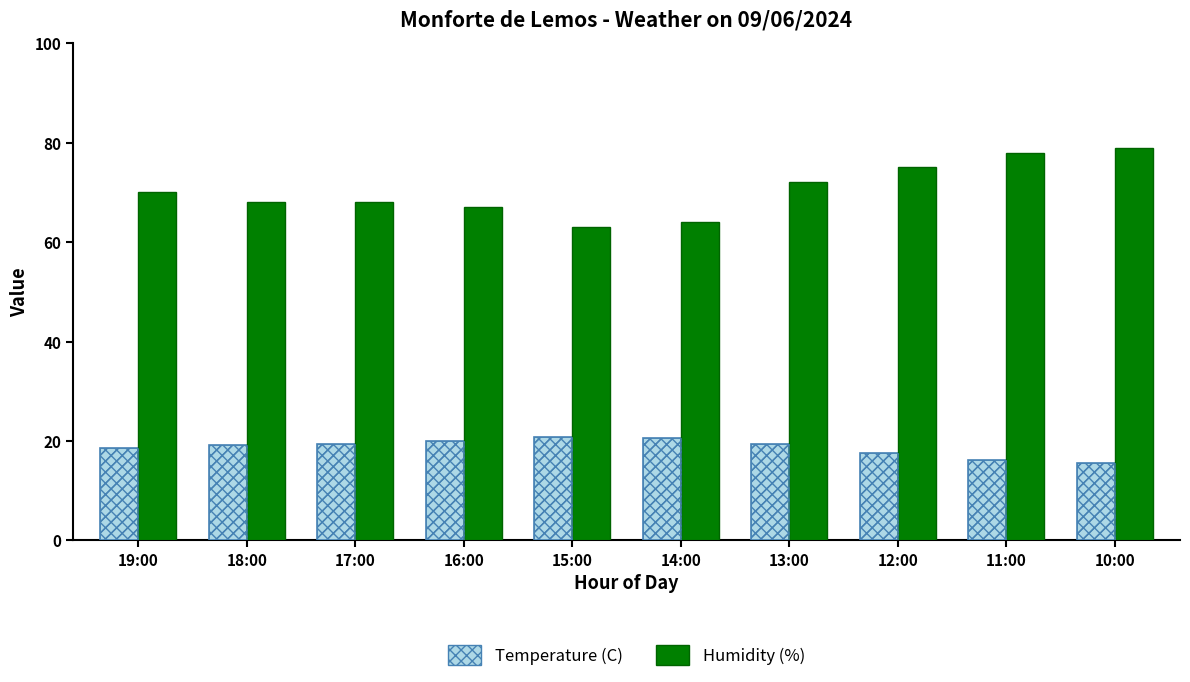

List the series in order of their peak value, highest first.

Humidity (%), Temperature (C)